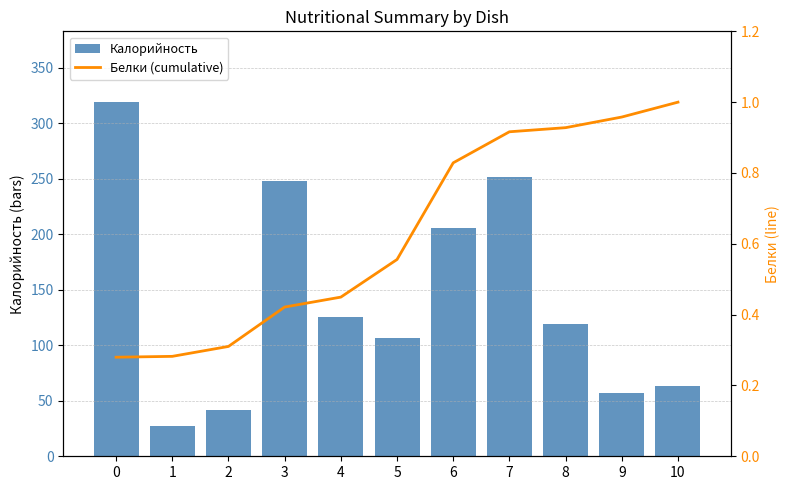

What is the total value across all series at 3?

248.2